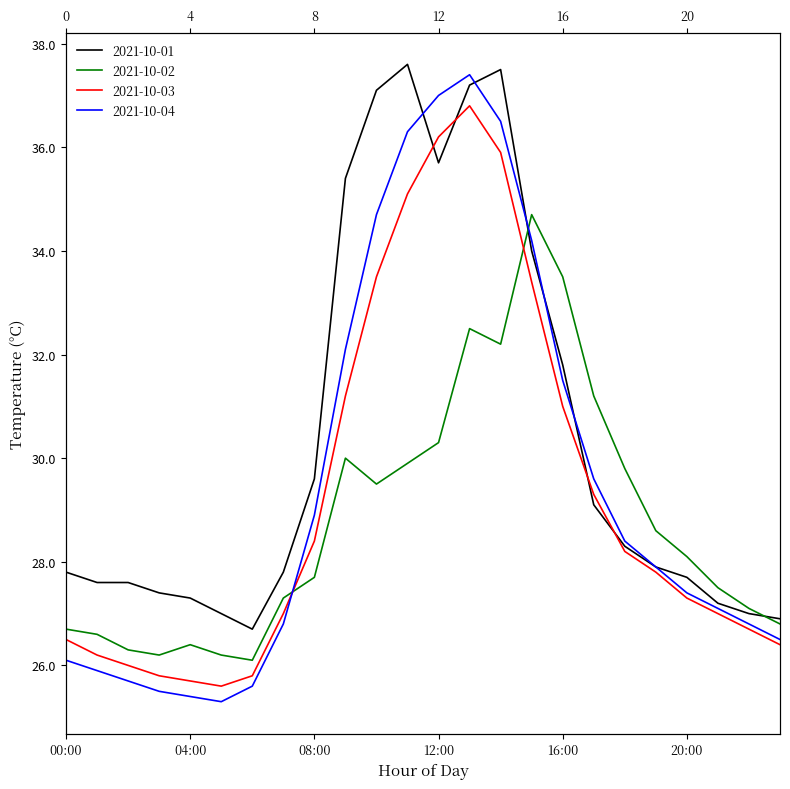

In 2021-10-01, how many points are higher than both neighbors (excluding endpoints)?

2